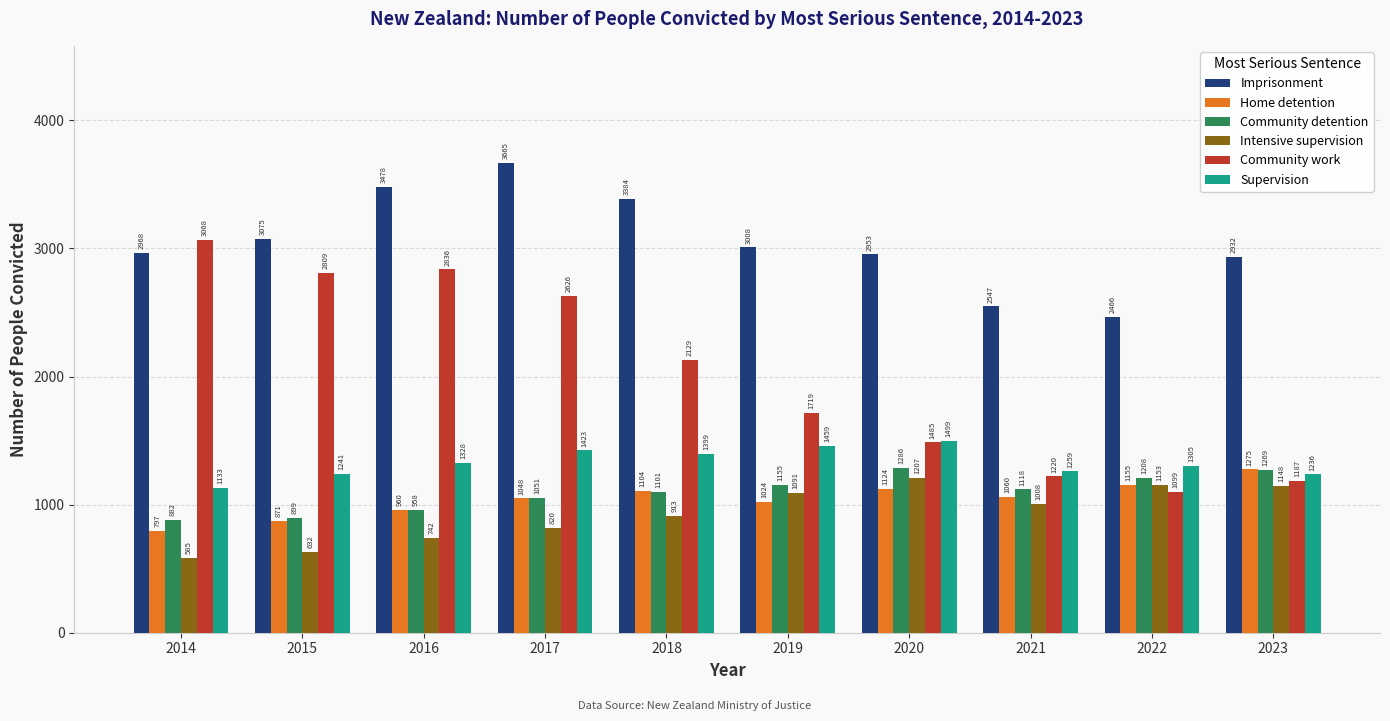

Which series has the largest range (max minus min)?

Community work